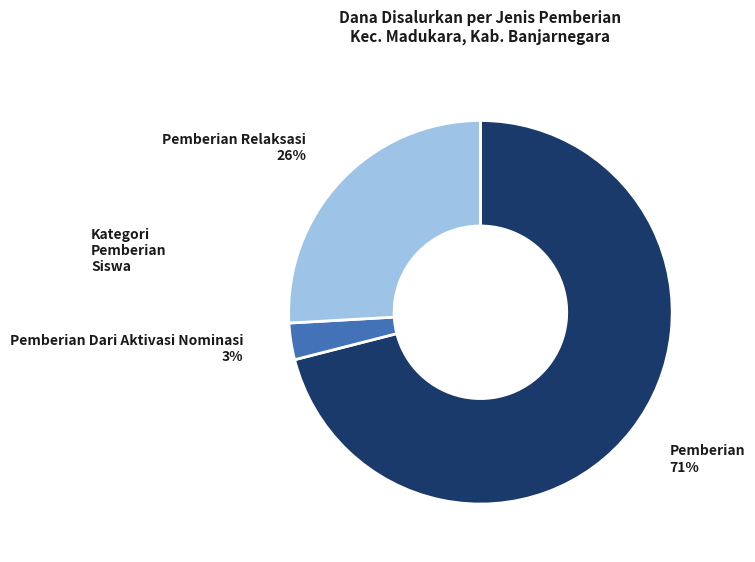

To the nearest percent, what is the difference between the largest and smallest slice percentages?

68%